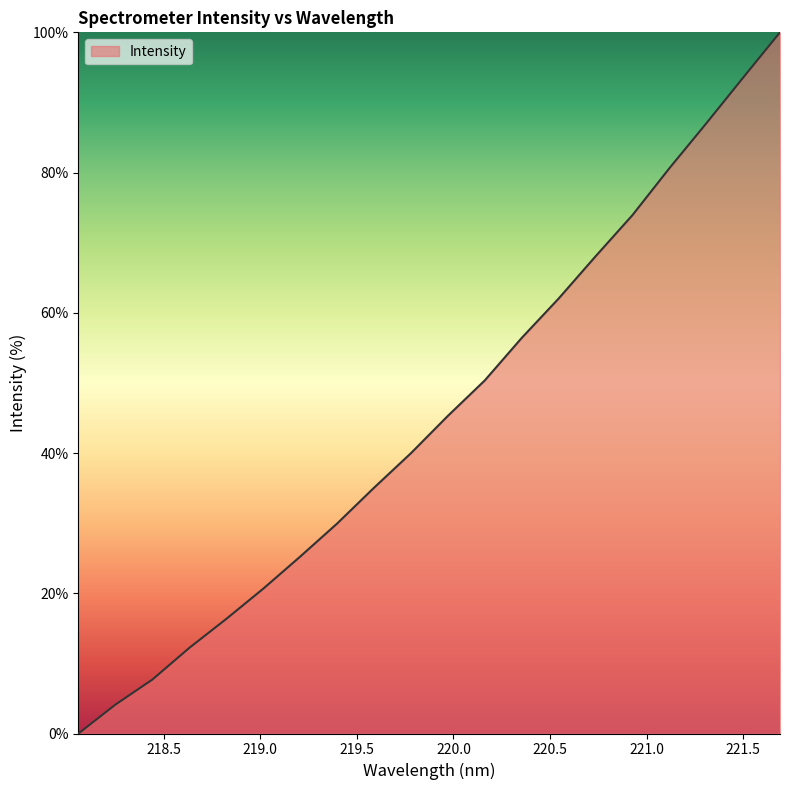

How many lines are shown in the chart?

1